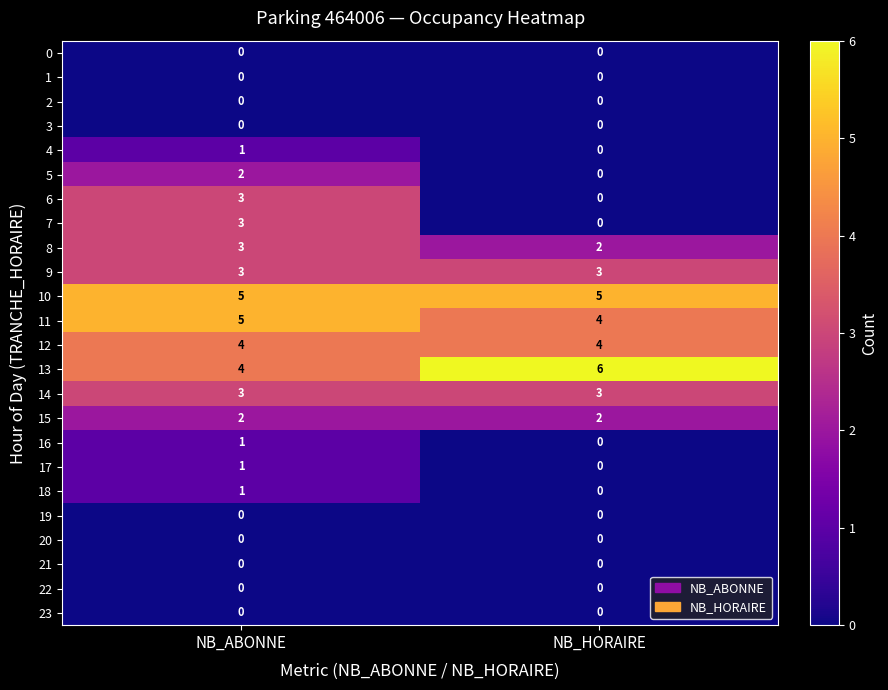

Is it true that 6 equals 2 at NB_HORAIRE?

False